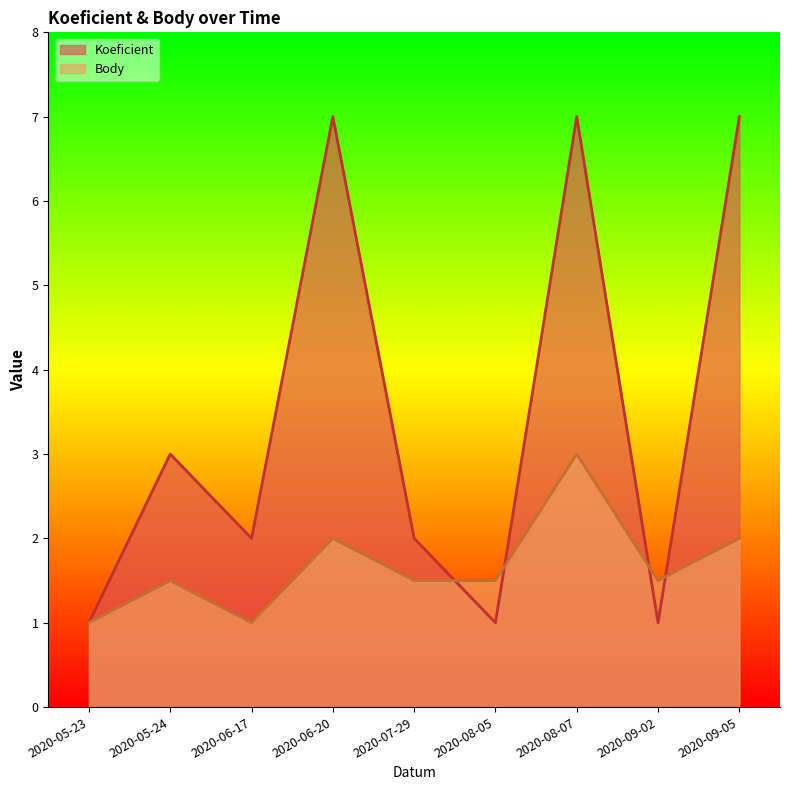

How many intersections are there between Body and Koeficient?

4